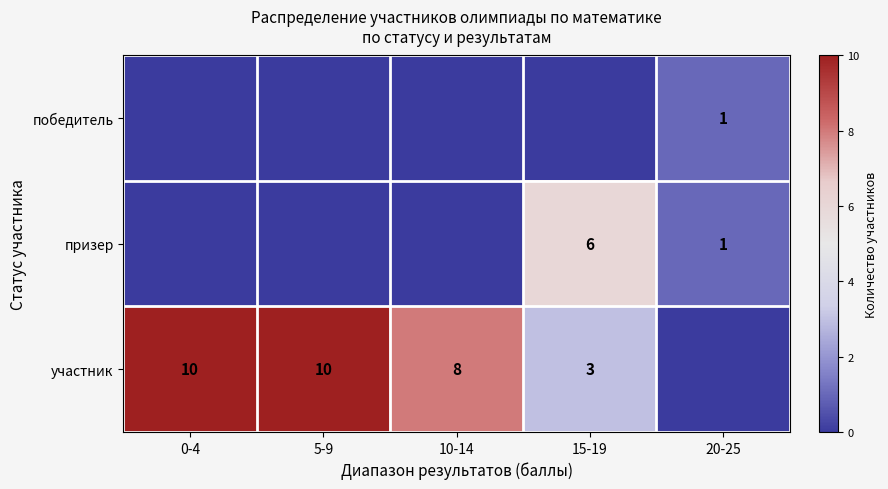

The участник series shows 10 at 0-4. True or false?

True